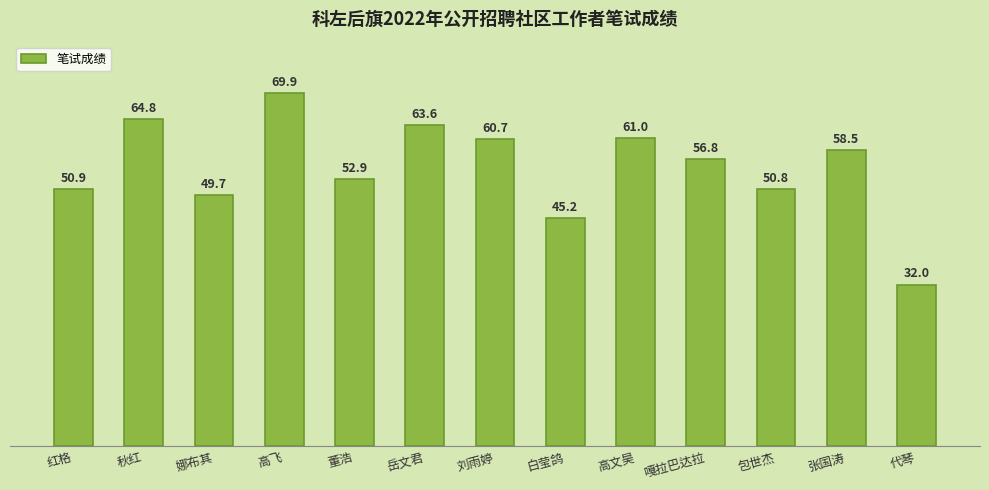

Rank the categories by value from highest to lowest.

高飞, 秋红, 岳文君, 高文昊, 刘雨婷, 张国涛, 嘎拉巴达拉, 董浩, 红格, 包世杰, 娜布其, 白莹鸽, 代琴